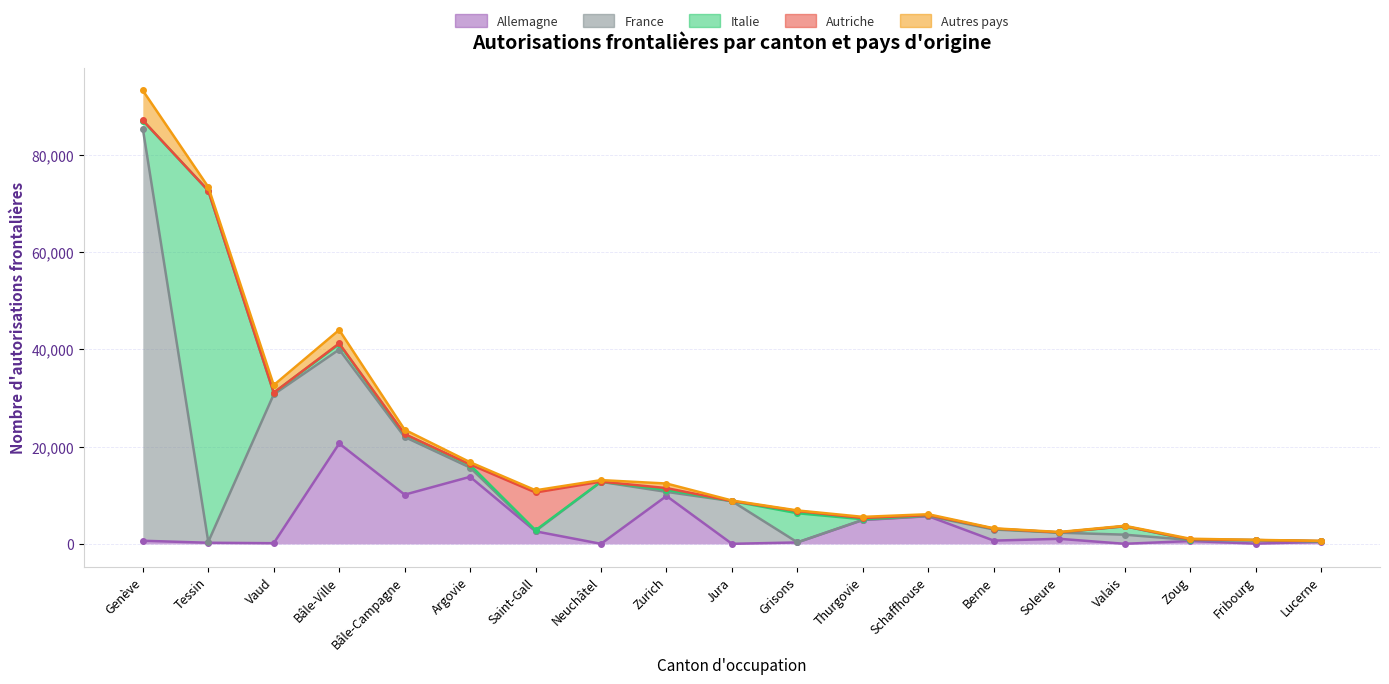

Between Thurgovie and Grisons, which is larger?

Thurgovie